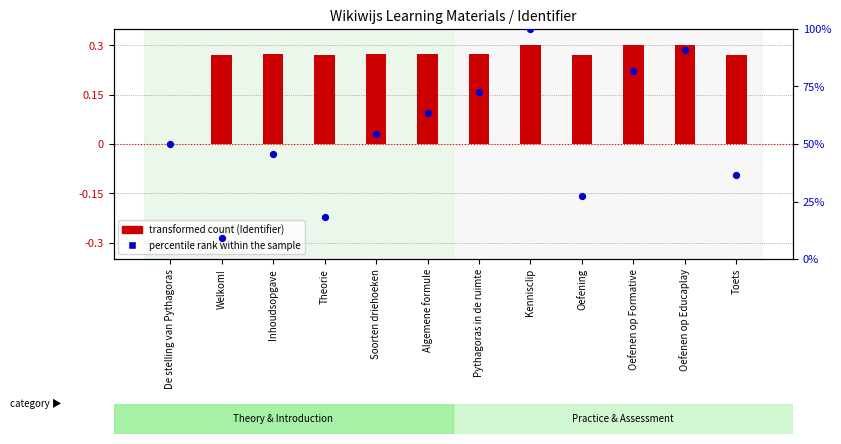

Which series has the widest spread of Y values?

percentile rank within the sample